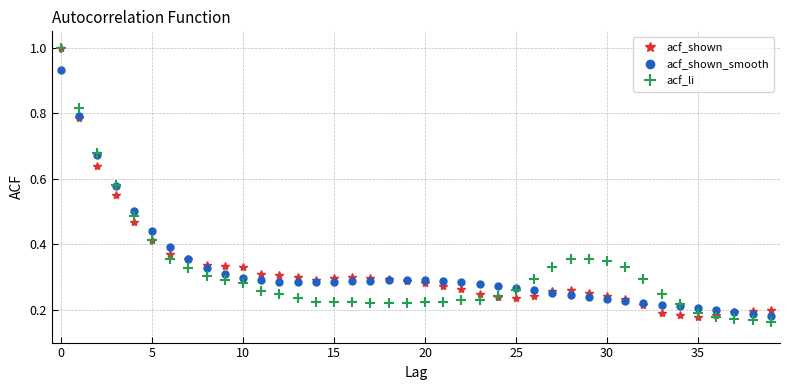

True or false: acf_shown has more than 0 points higher than both neighbors.

True